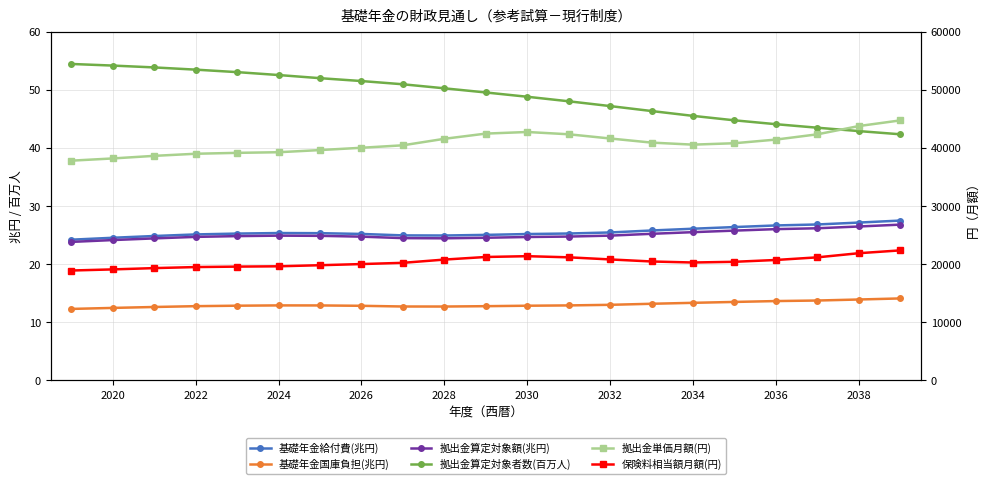

Reading left to right, extract all data points from this chart.

基礎年金給付費(兆円): 24.2	24.5	24.8	25.1	25.2	25.3	25.3	25.2	24.9	24.9	25.0	25.2	25.3	25.4	25.8	26.1	26.4	26.6	26.8	27.1	27.5
基礎年金国庫負担(兆円): 12.3	12.5	12.6	12.8	12.8	12.9	12.9	12.8	12.7	12.7	12.8	12.8	12.9	13.0	13.2	13.3	13.5	13.6	13.7	13.9	14.1
拠出金算定対象額(兆円): 23.8	24.1	24.4	24.7	24.8	24.9	24.9	24.7	24.5	24.4	24.5	24.7	24.7	24.9	25.2	25.5	25.8	26.0	26.2	26.5	26.8
拠出金算定対象者数(百万人): 54.4	54.1	53.8	53.4	53.0	52.5	52.0	51.5	50.9	50.2	49.5	48.8	48.0	47.2	46.3	45.5	44.7	44.1	43.5	42.9	42.3
拠出金単価月額(円): 37790.0	38172.0	38616.0	38978.0	39133.0	39241.0	39612.0	40007.0	40432.0	41550.0	42445.0	42720.0	42328.0	41602.0	40896.0	40545.0	40789.0	41415.0	42321.0	43742.0	44715.0
保険料相当額月額(円): 18895.0	19086.0	19308.0	19489.0	19566.0	19620.0	19806.0	20004.0	20216.0	20775.0	21223.0	21360.0	21164.0	20801.0	20448.0	20272.0	20394.0	20707.0	21160.0	21871.0	22357.0